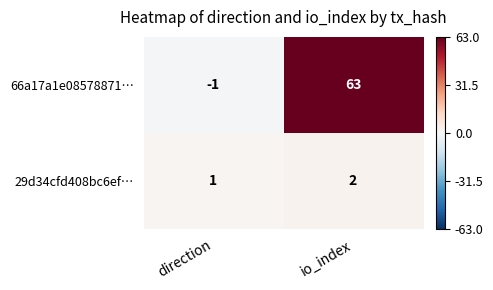

What is the maximum value for 66a17a1e08578871…?

63